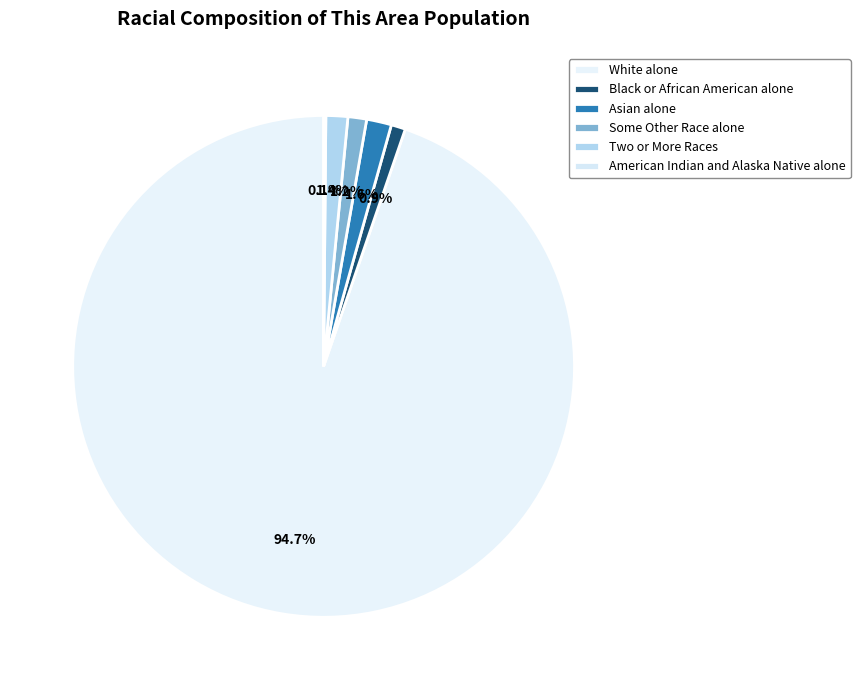

To the nearest percent, what is the difference between the Some Other Race alone and White alone slice percentages?

94%